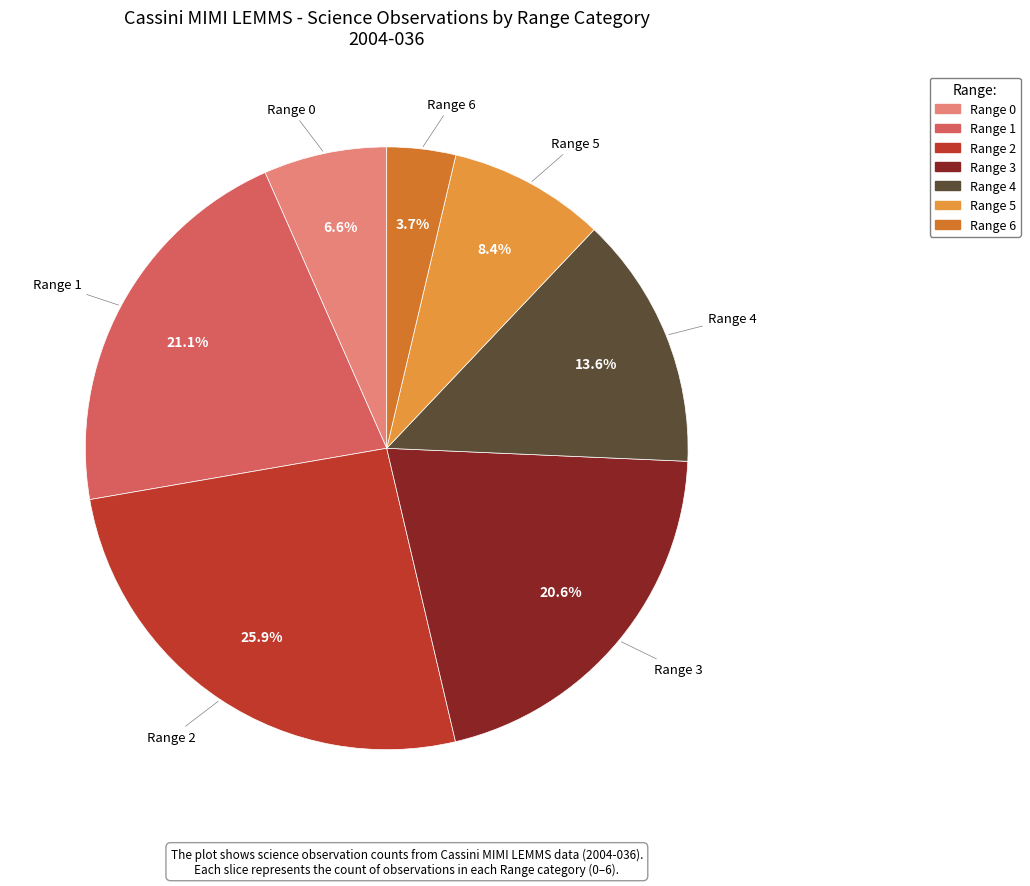

Is there any slice that represents more than half of the pie?

No